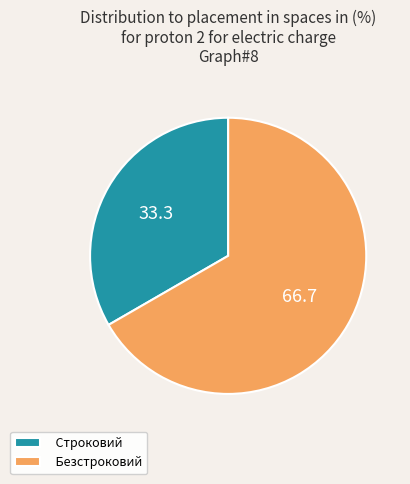

Count the number of slices in the pie.

2